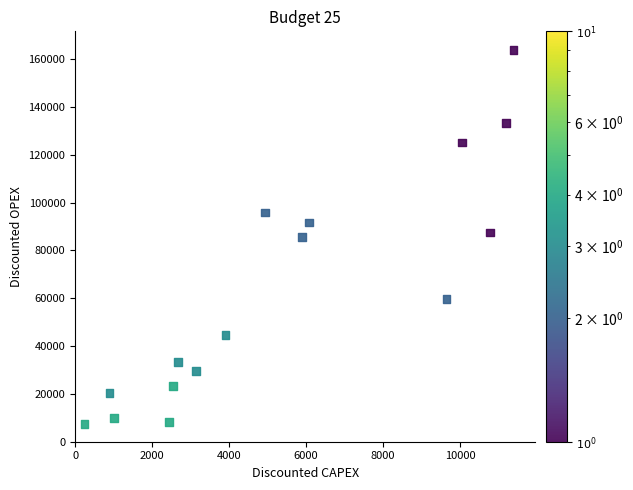

What is the range of X values (max minus min)?

11145.3